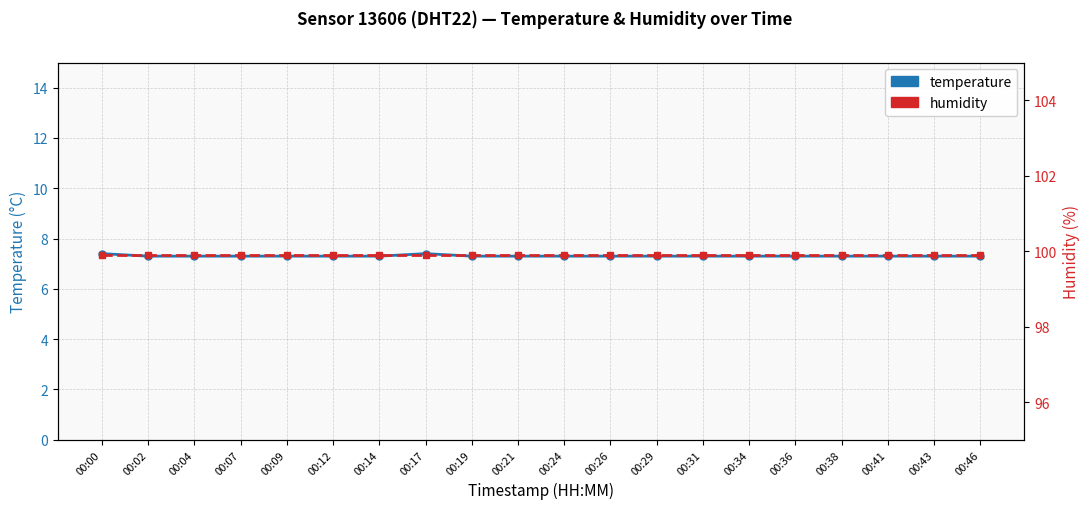

What is the spread (max minus min) of values at 00:00?

92.5